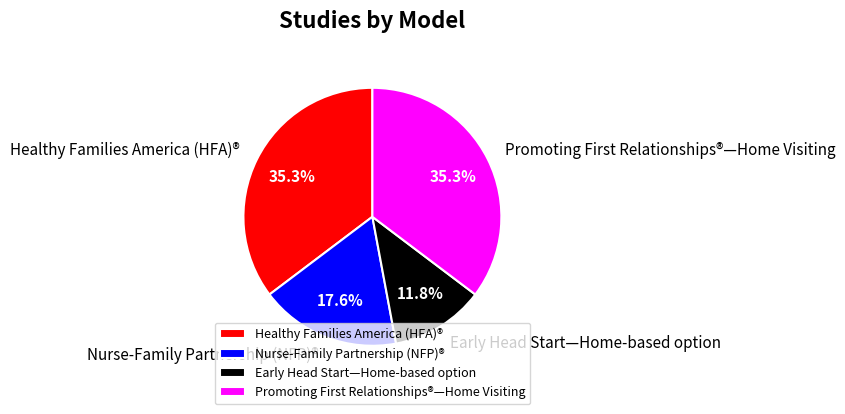

How many slices are in this pie chart?

4